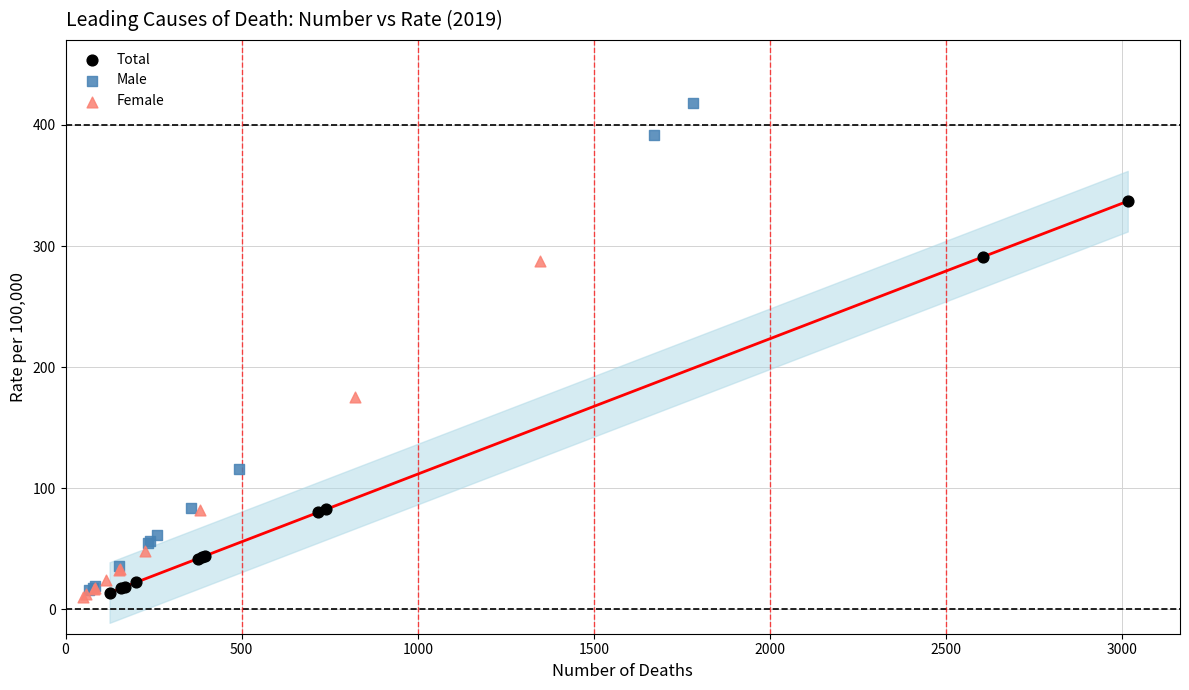

Which series has the largest Y range (max minus min)?

Male